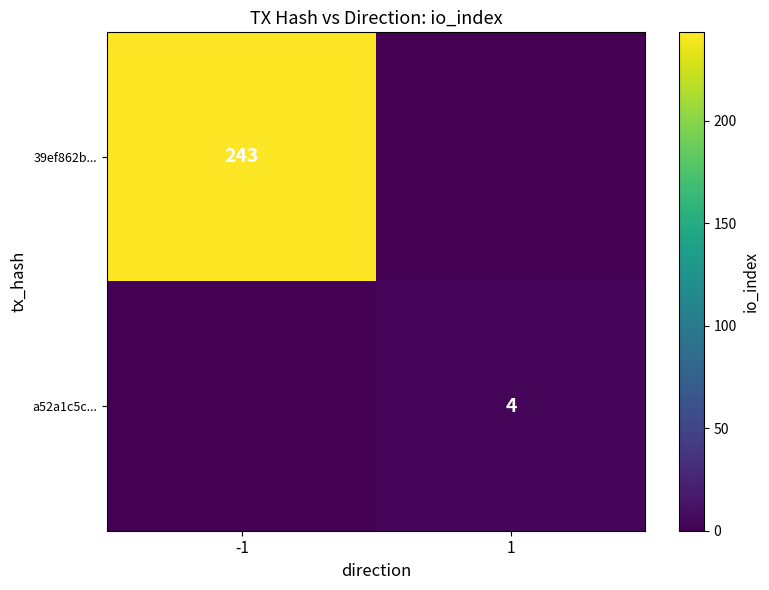

At which category is the sum across all series the highest?

-1